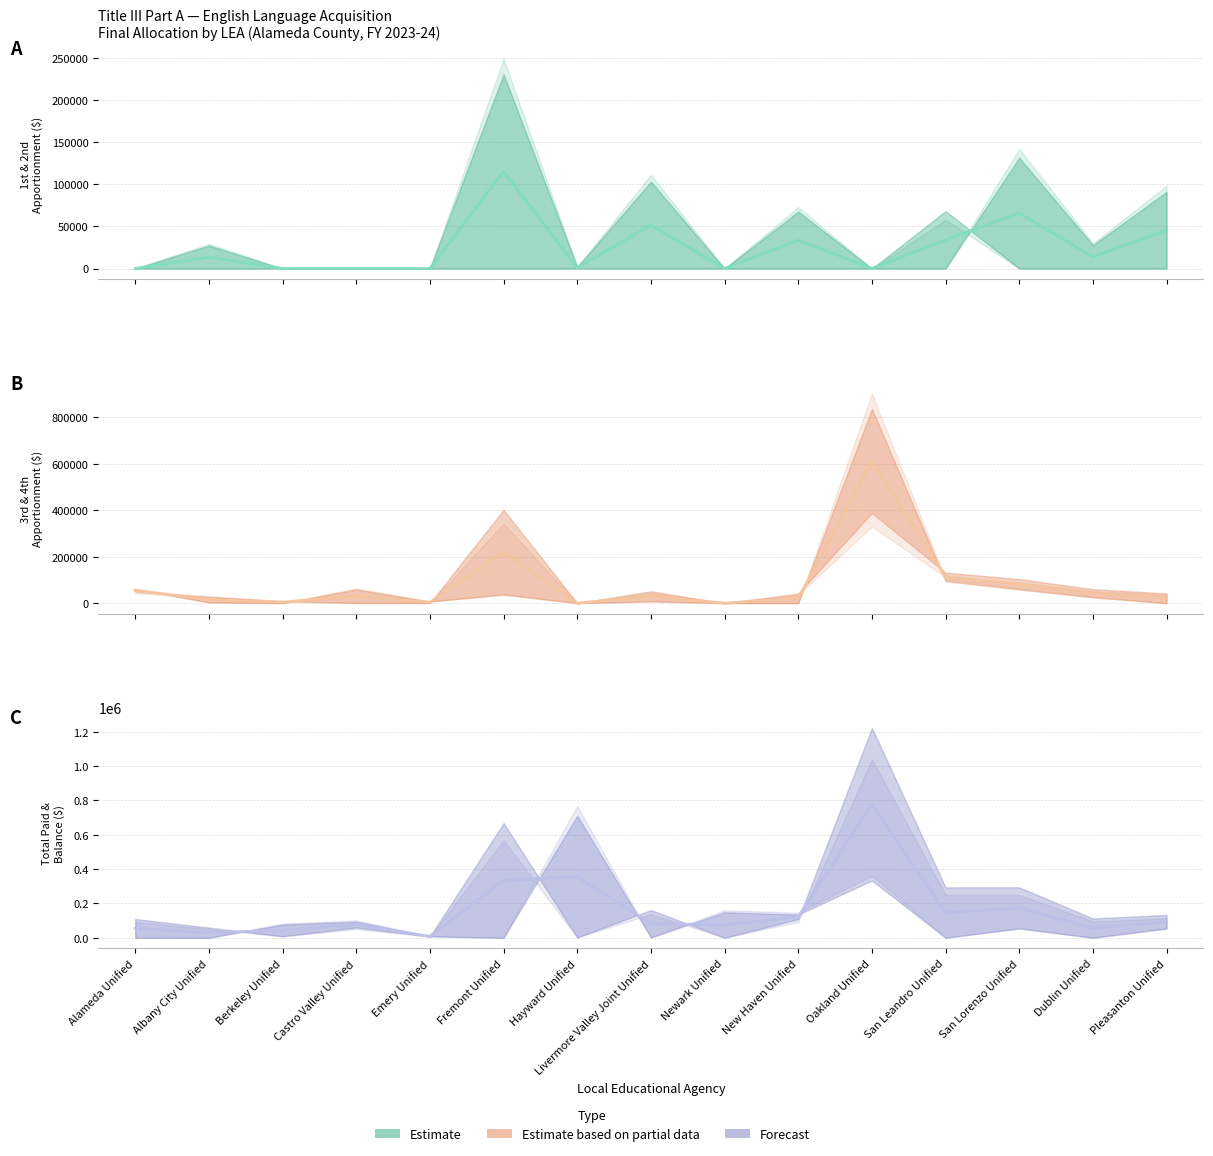

Count the number of data series in this chart.

3